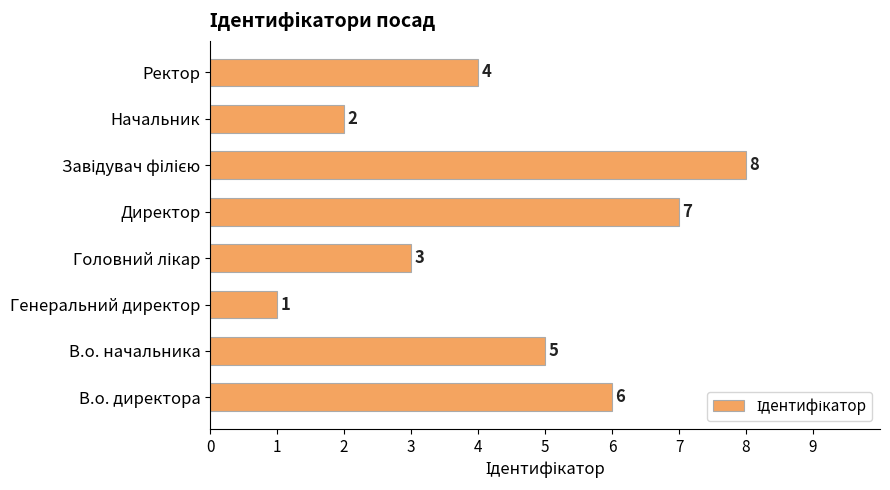

What is the change in value from В.о. директора to Директор?

+1